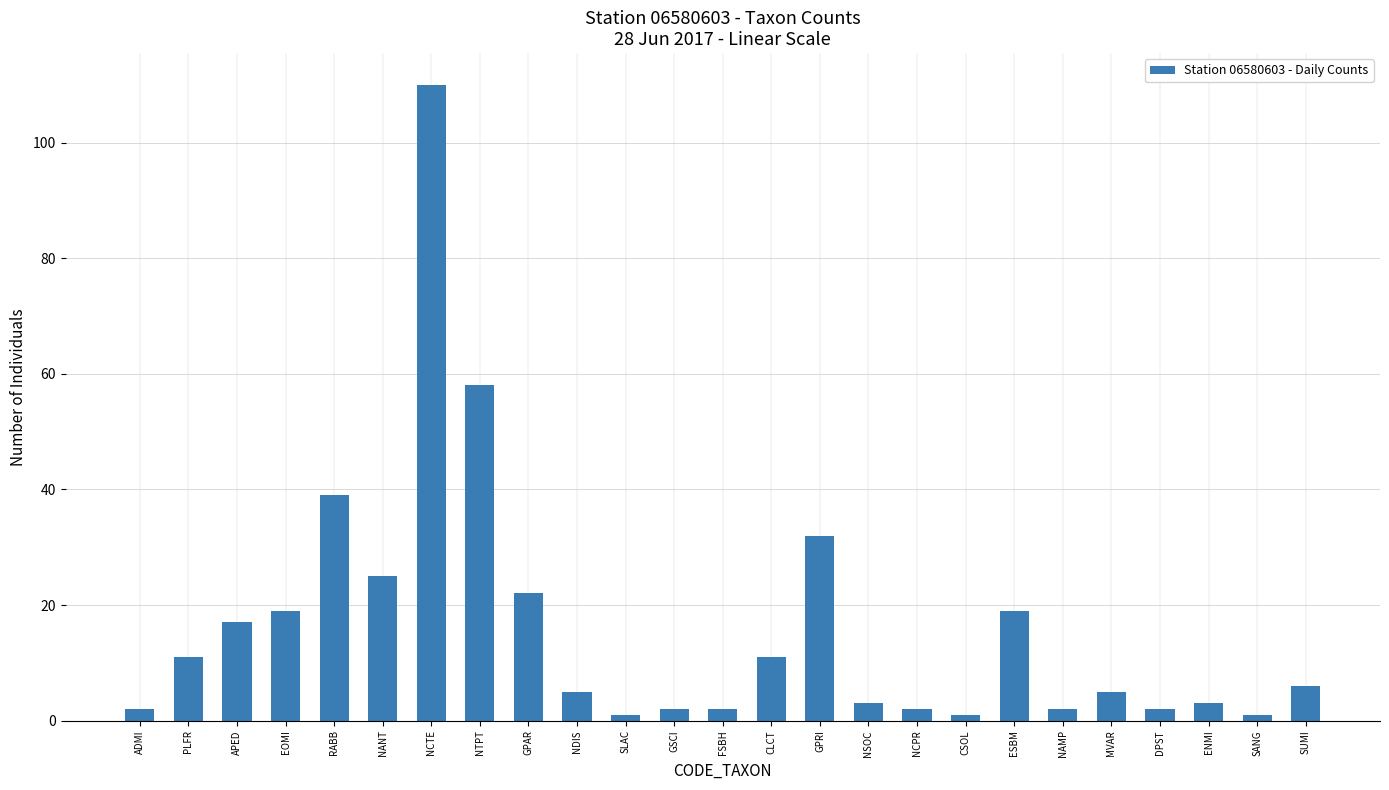

Which has a higher value, RABB or CSOL?

RABB